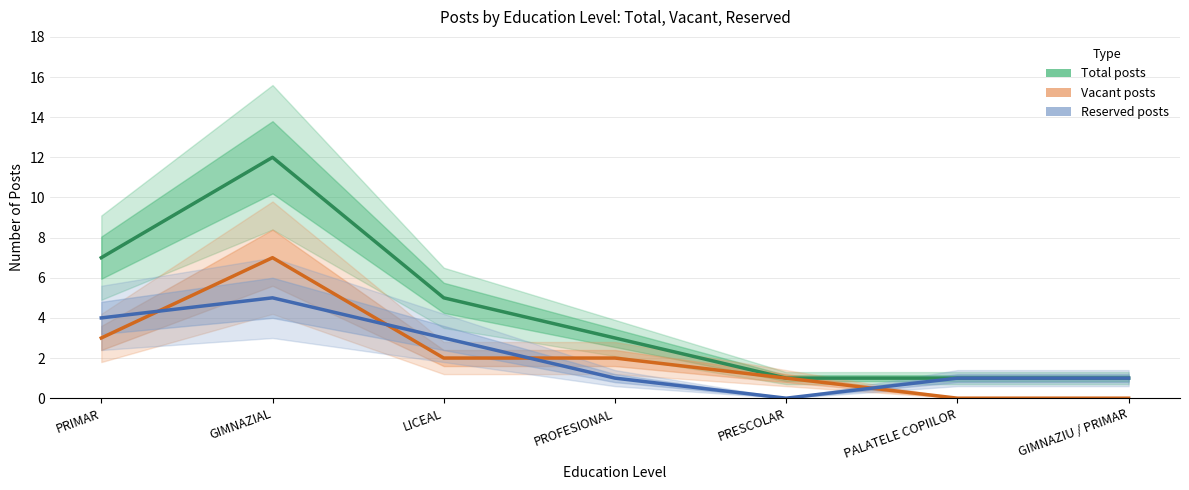

How many intersections are there between Reserved posts and Vacant posts?

4